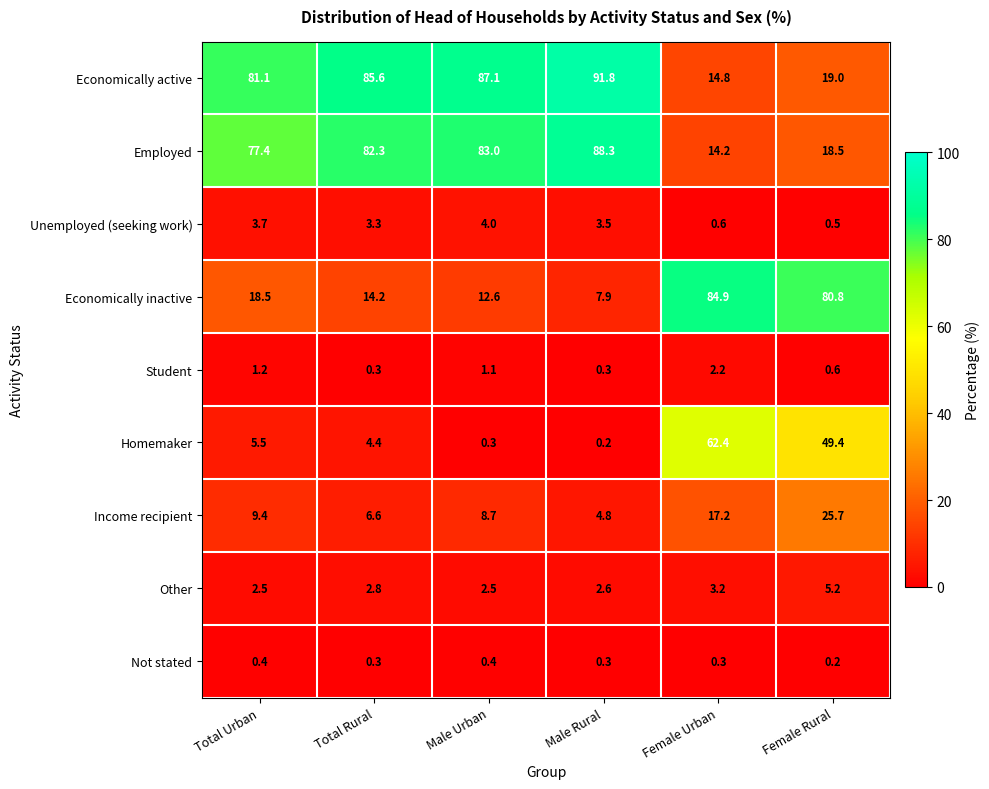

What is the spread (max minus min) of values at Male Rural?

91.6